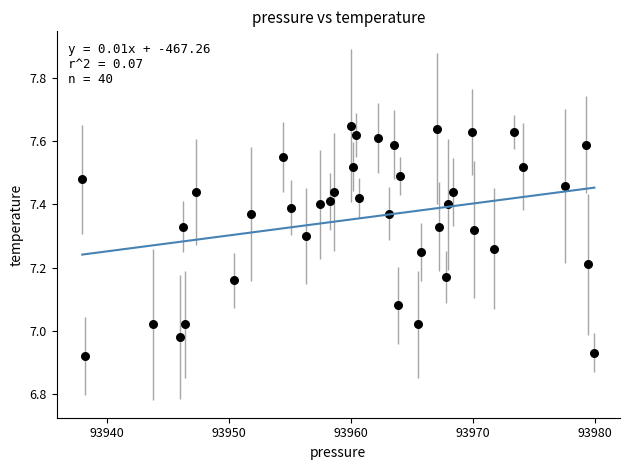

What is the range of X values (max minus min)?

42.0